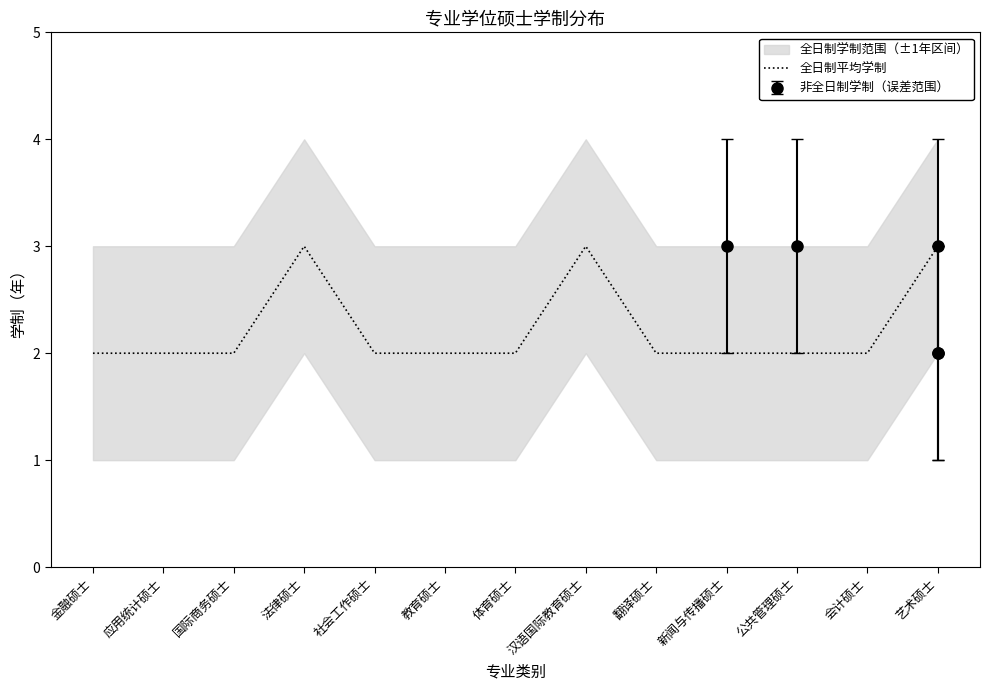

Which has a higher value, 应用统计硕士 or 会计硕士?

应用统计硕士